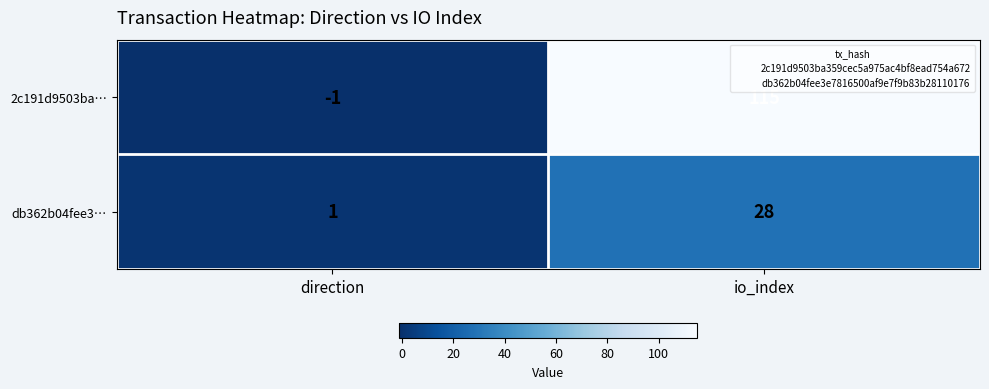

The 2c191d9503ba… series shows 115 at io_index. True or false?

True